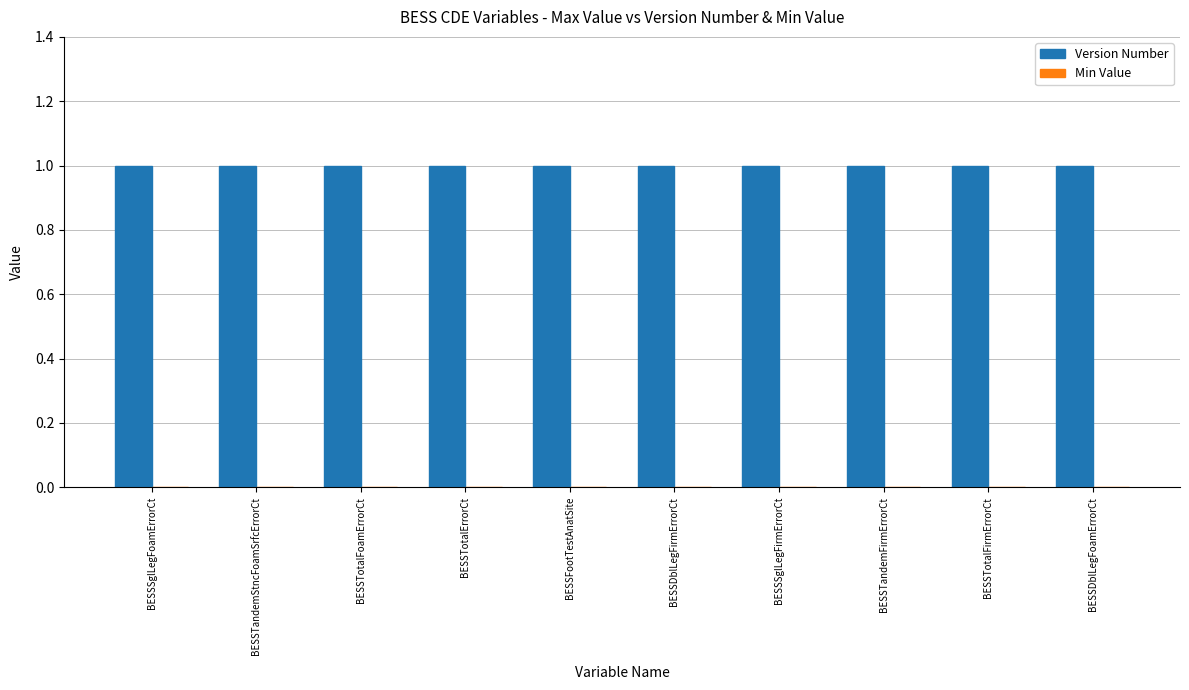

Reading right to left, extract all data points from this chart.

Version Number: 1	1	1	1	1	1	1	1	1	1
Min Value: 0	0	0	0	0	0	0	0	0	0